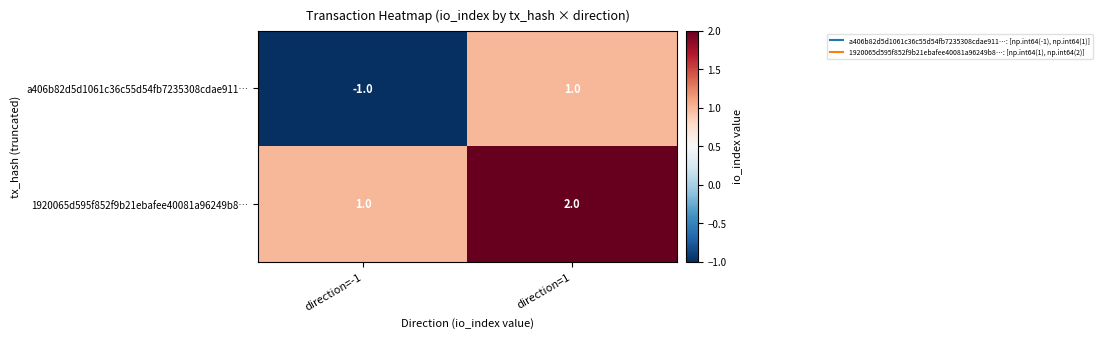

What is the sum of the 1920065d595f852f9b21ebafee40081a96249b8… values at direction=1 and direction=-1?

3